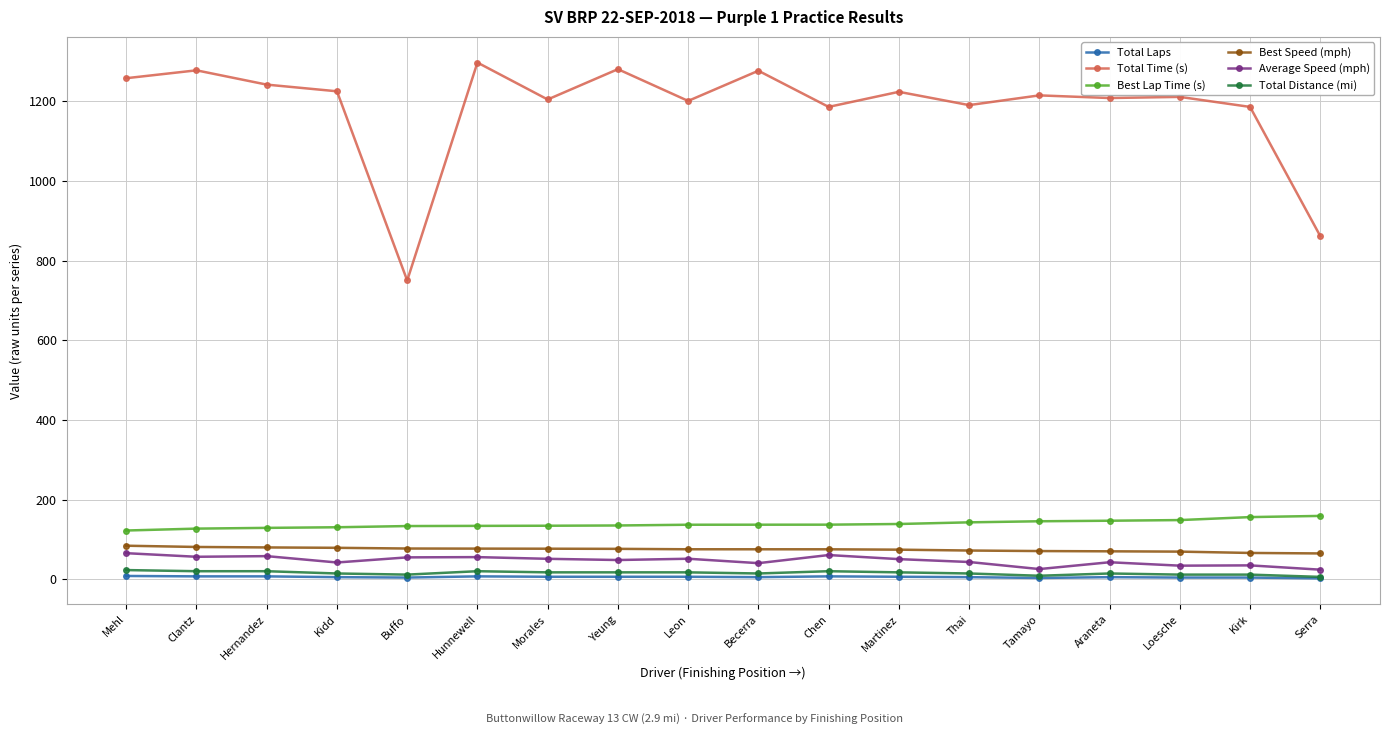

What is the difference between the highest and lowest values at Serra?

859.5